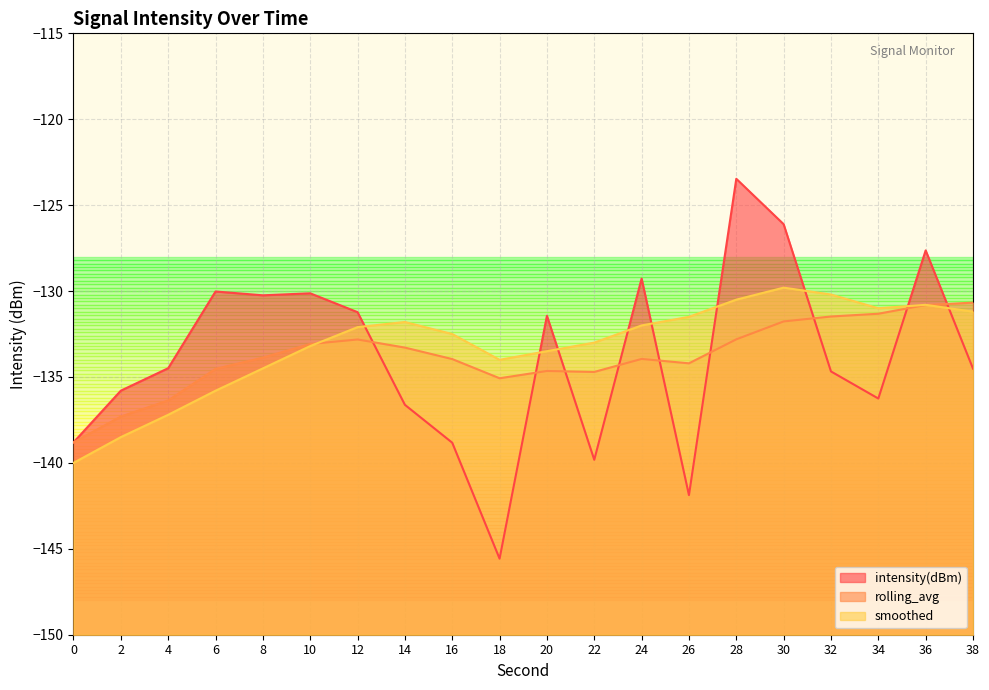

The smoothed series shows -131.0 at 34. True or false?

True